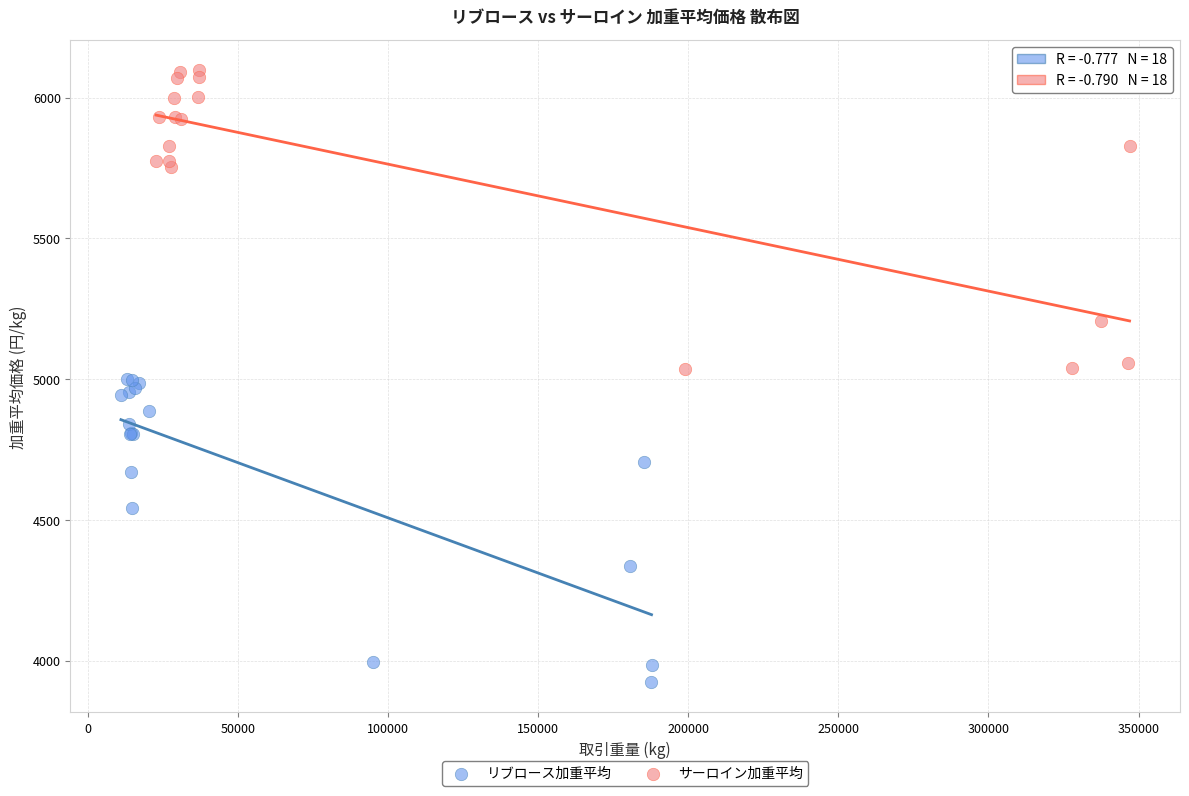

What are all the series names shown in the legend?

リブロース加重平均, サーロイン加重平均